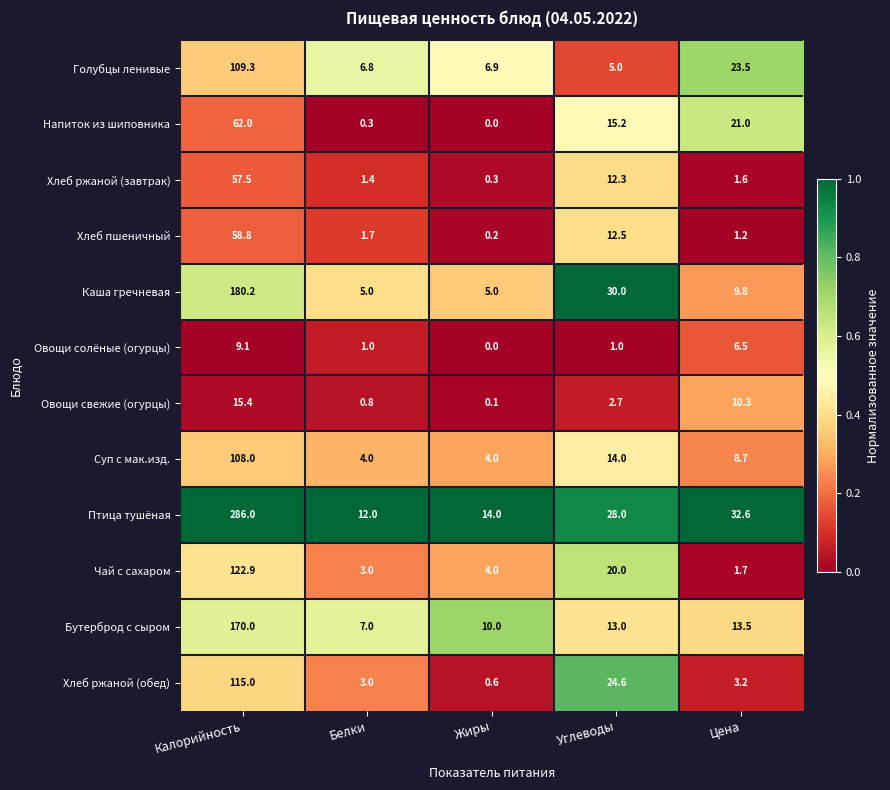

At how many categories does at least one series exceed 0?

5